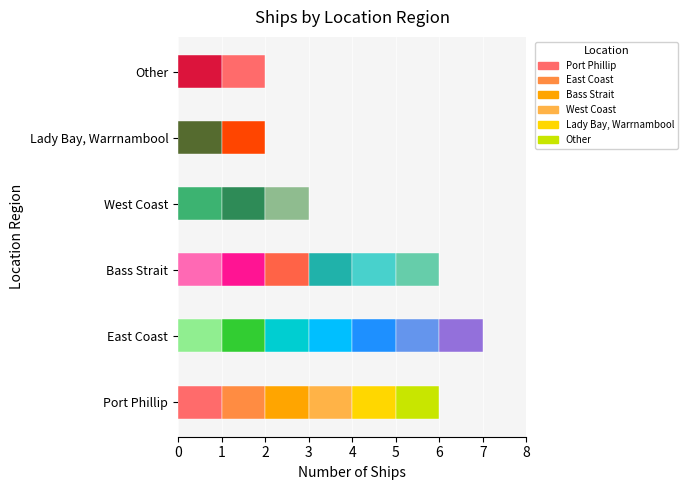

What is the average value?

4